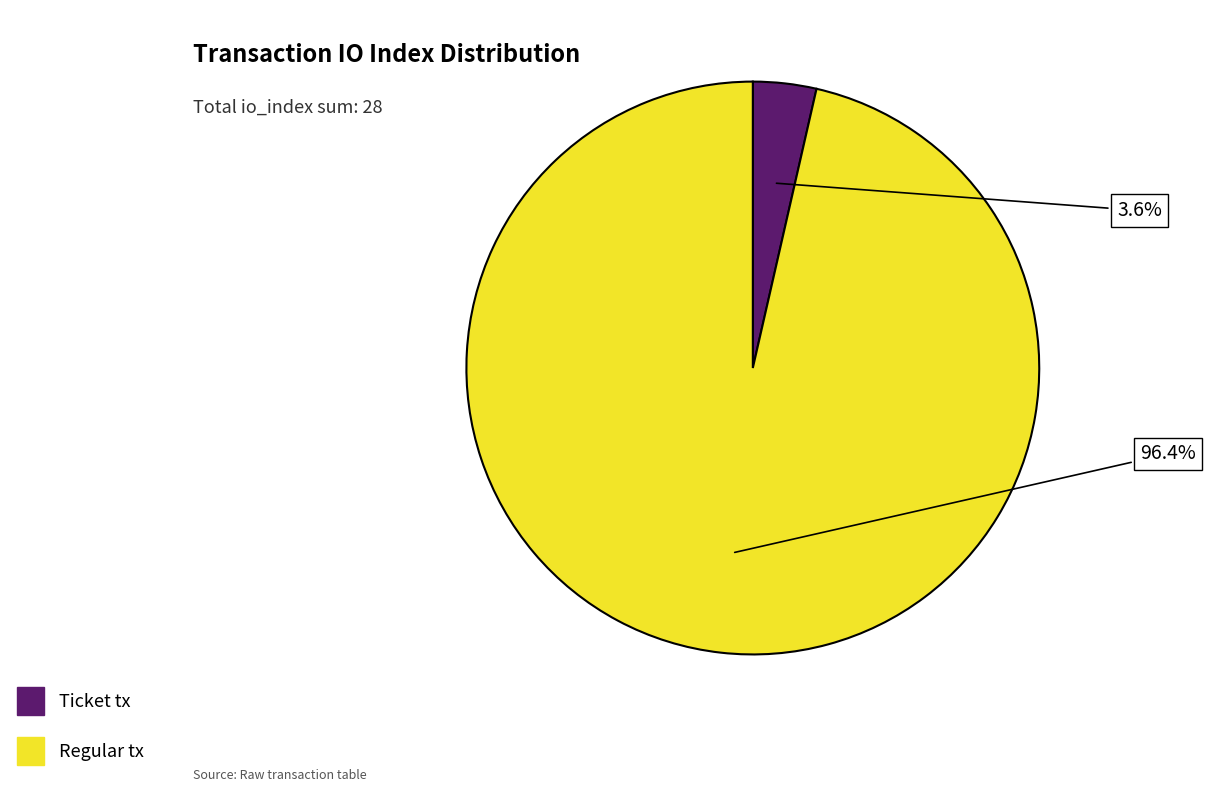

Is there a majority slice in this chart?

Yes